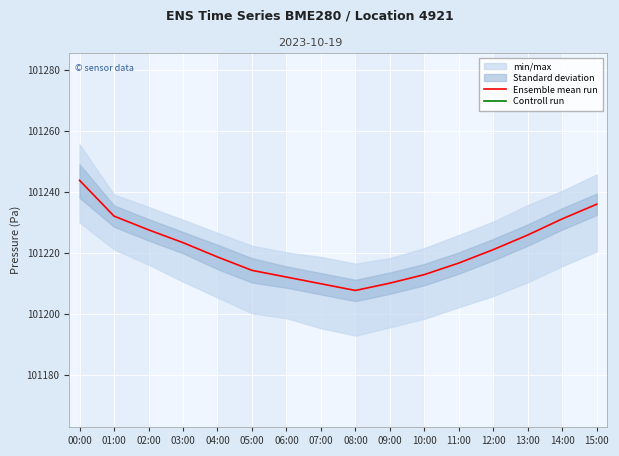

At which label does Ensemble mean run reach its peak?

00:00